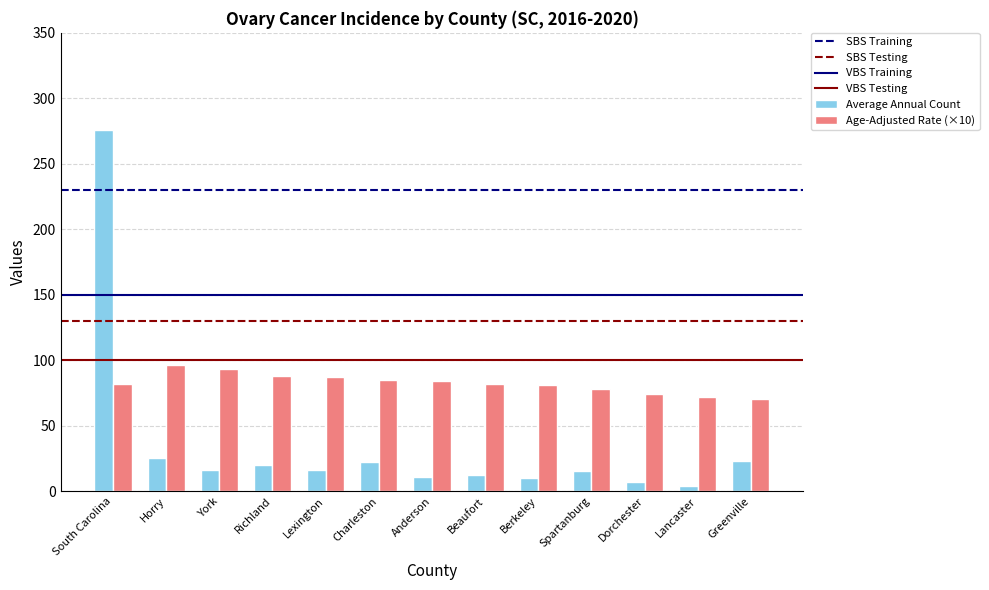

Where does the Average Annual Count series first go above 16?

South Carolina